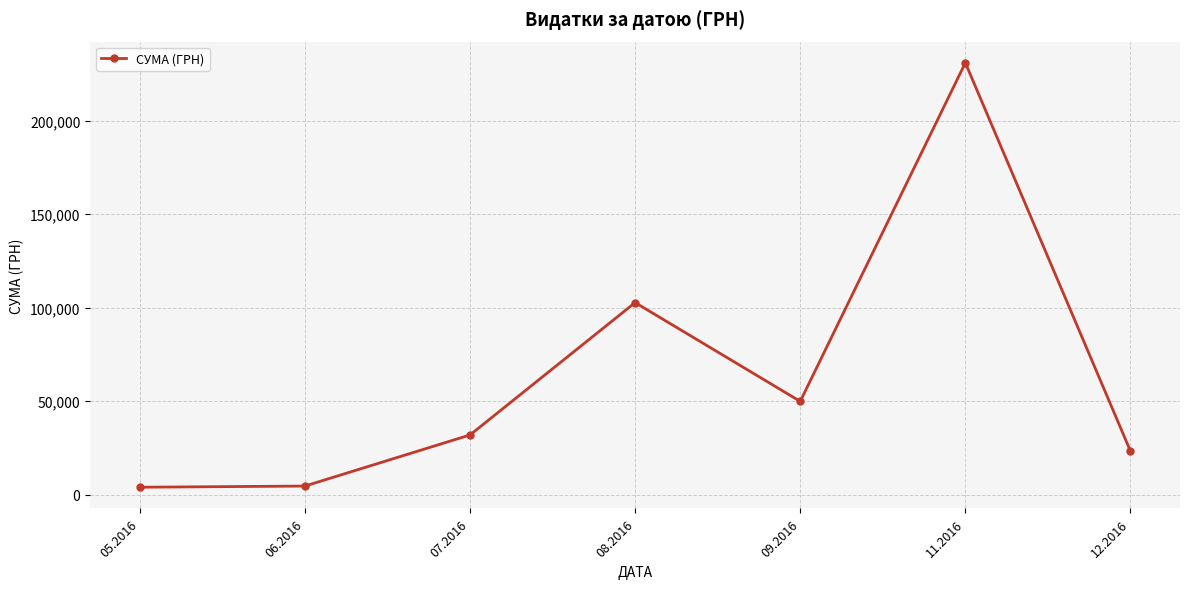

What is the ratio of the value at 11.2016 to the value at 12.2016?

9.9